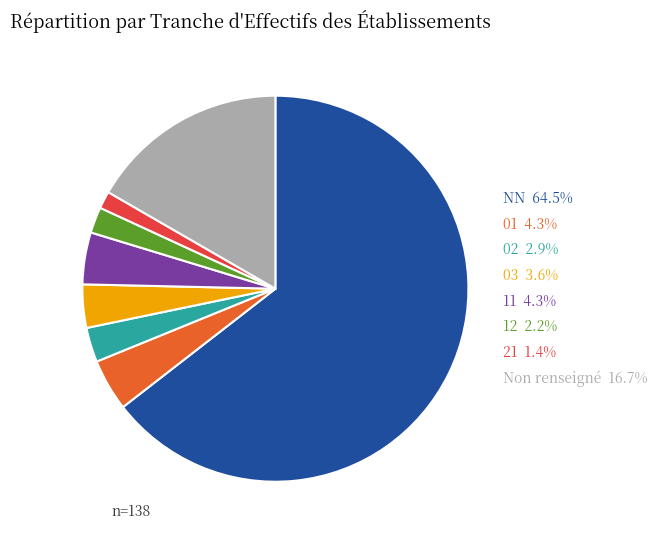

Approximately how many times larger is the value at Non renseigné 16.7% compared to NN 64.5%?

0.3